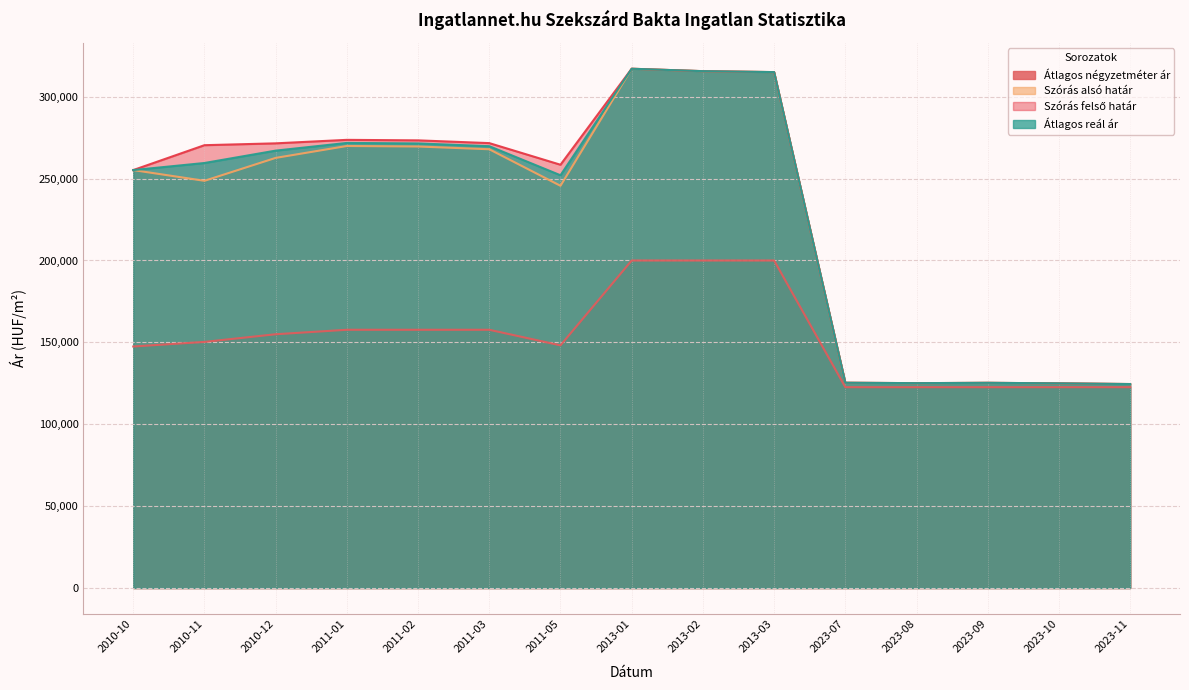

Which has a higher value, 2023-10 or 2023-08?

2023-10